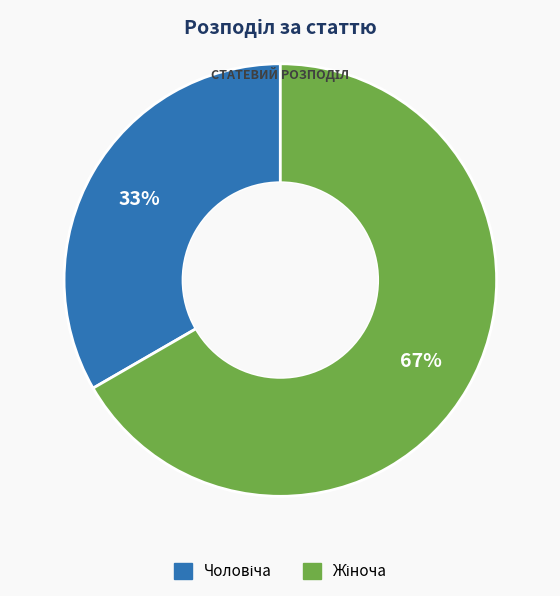

To the nearest percent, what is the average slice percentage?

50%